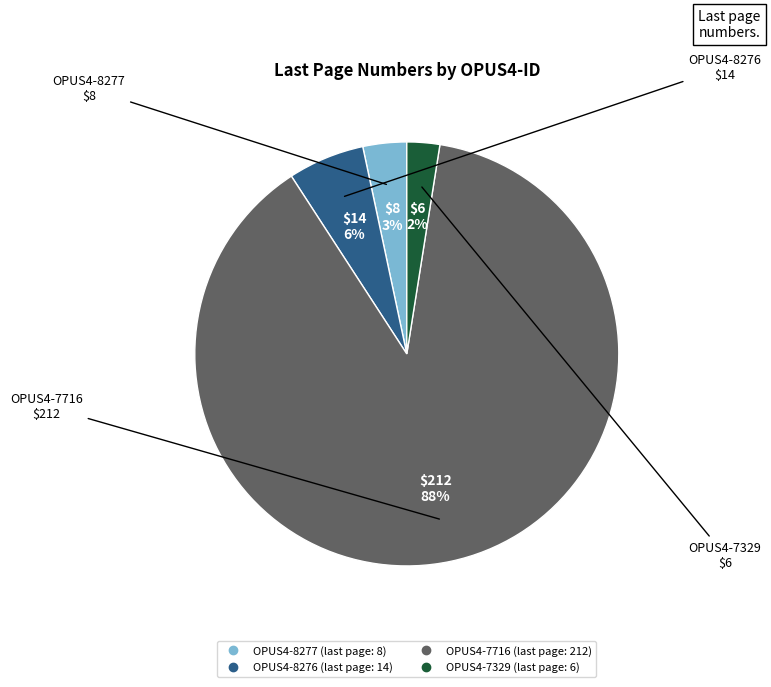

To the nearest percent, what percentage of the pie is OPUS4-8276?

6%